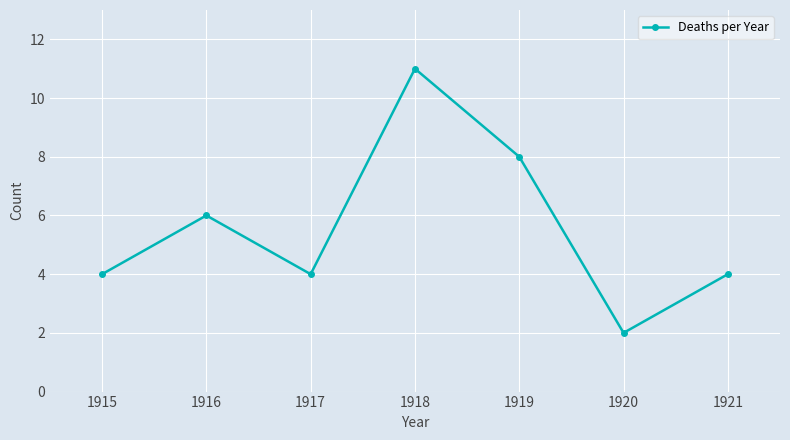

What is the minimum value shown in the chart?

2